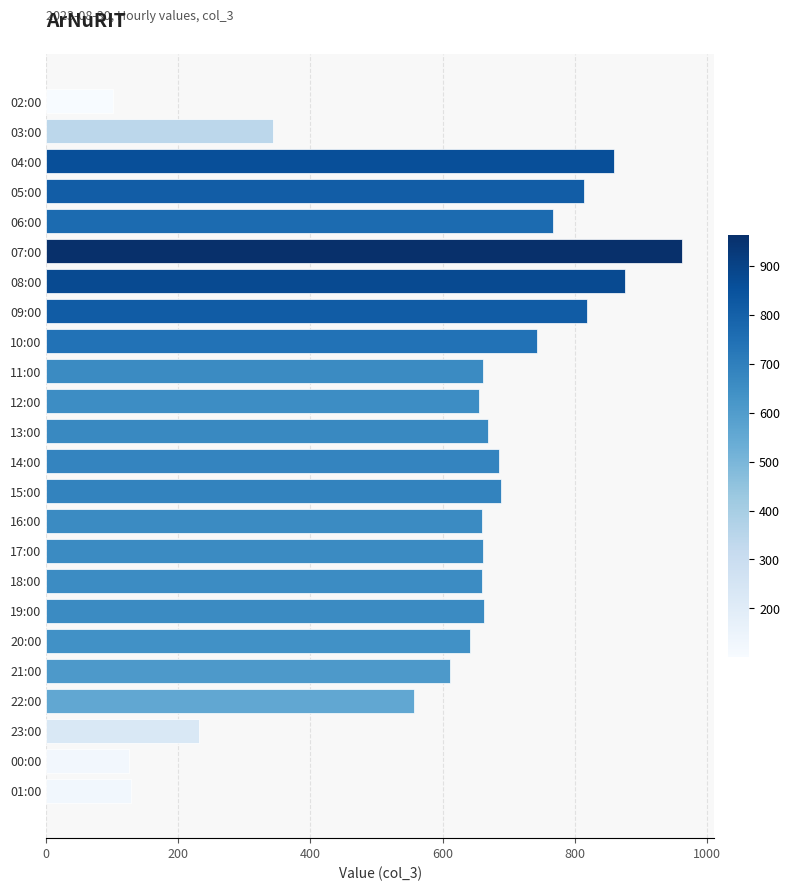

What is the smallest value displayed?

101